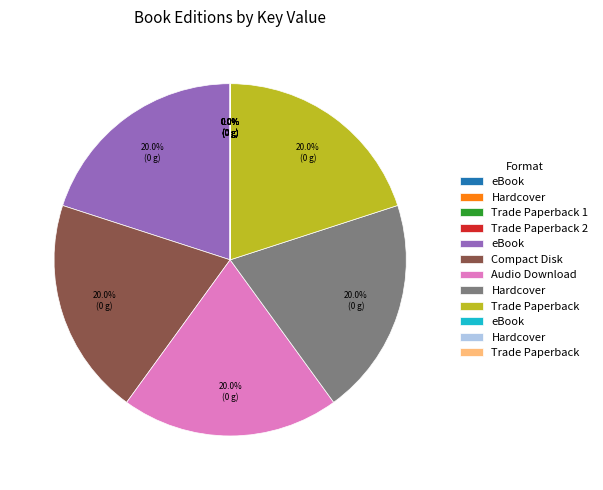

Does any single category account for the majority?

No